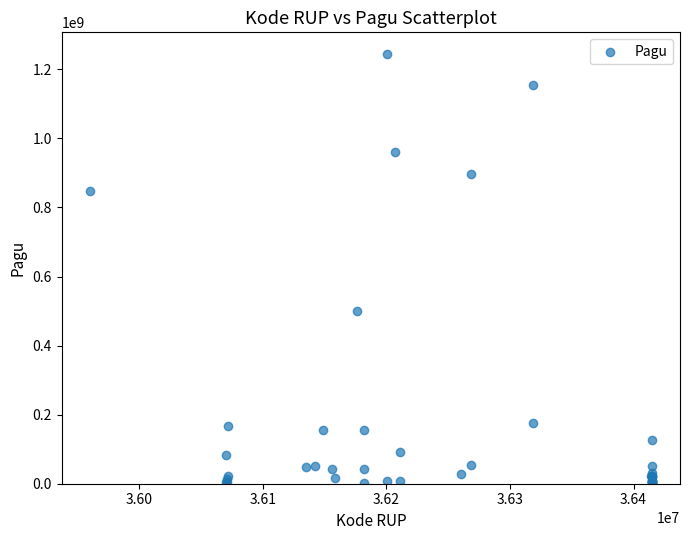

What Y value in the scatter plot is closest to 622840000?

499932000